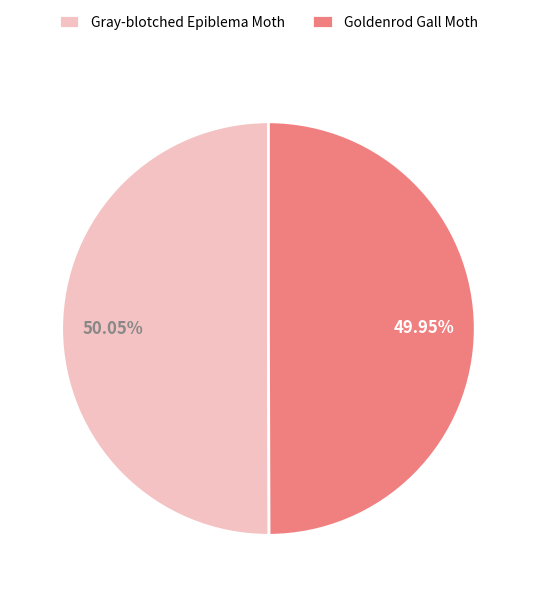

Is it true that Gray-blotched Epiblema Moth is 62% of the pie?

False